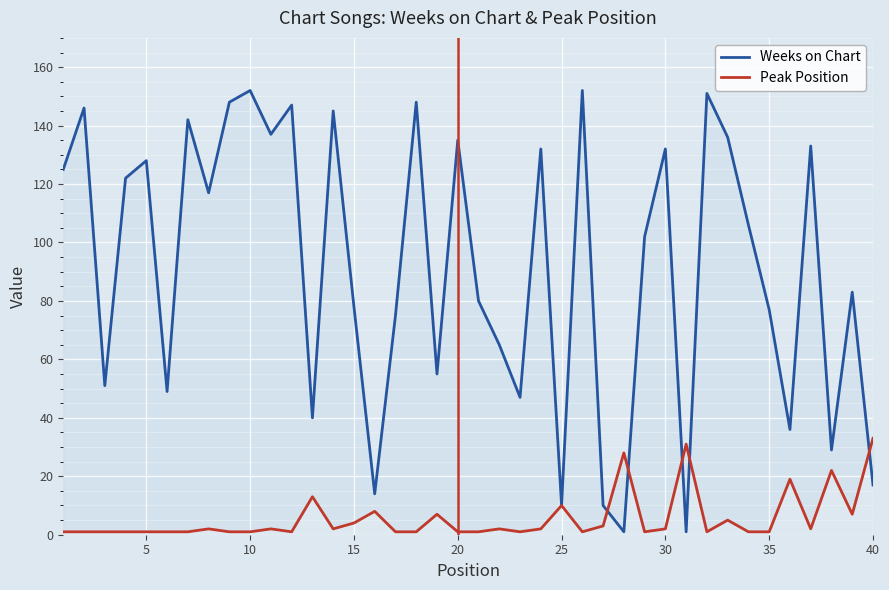

What is the value of the Weeks on Chart point at the 10th from the left?

152